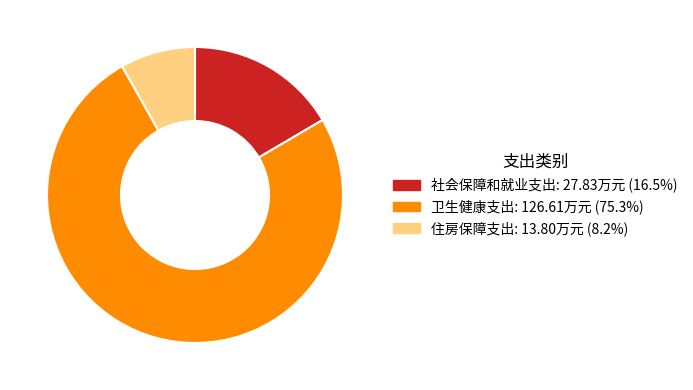

Do 卫生健康支出 and 住房保障支出 together represent more than half of the pie?

Yes